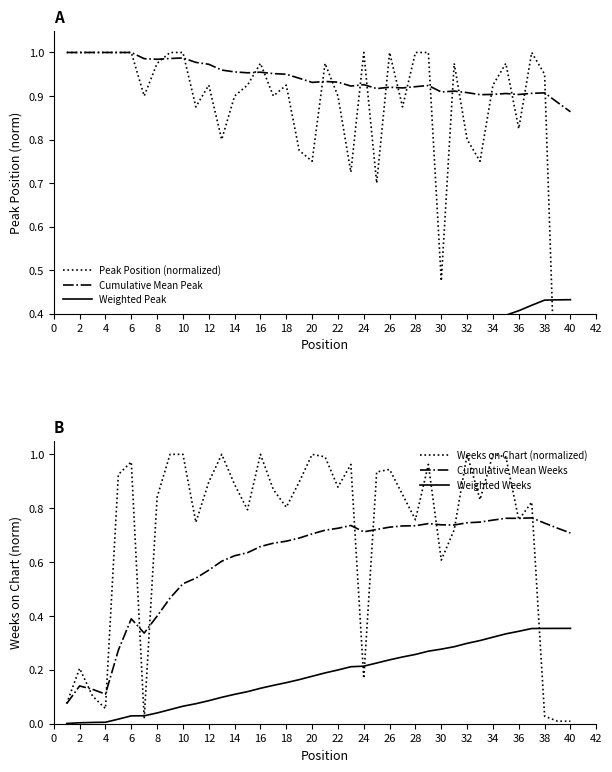

True or false: Cumulative Mean Weeks and Weighted Peak cross at least once.

False